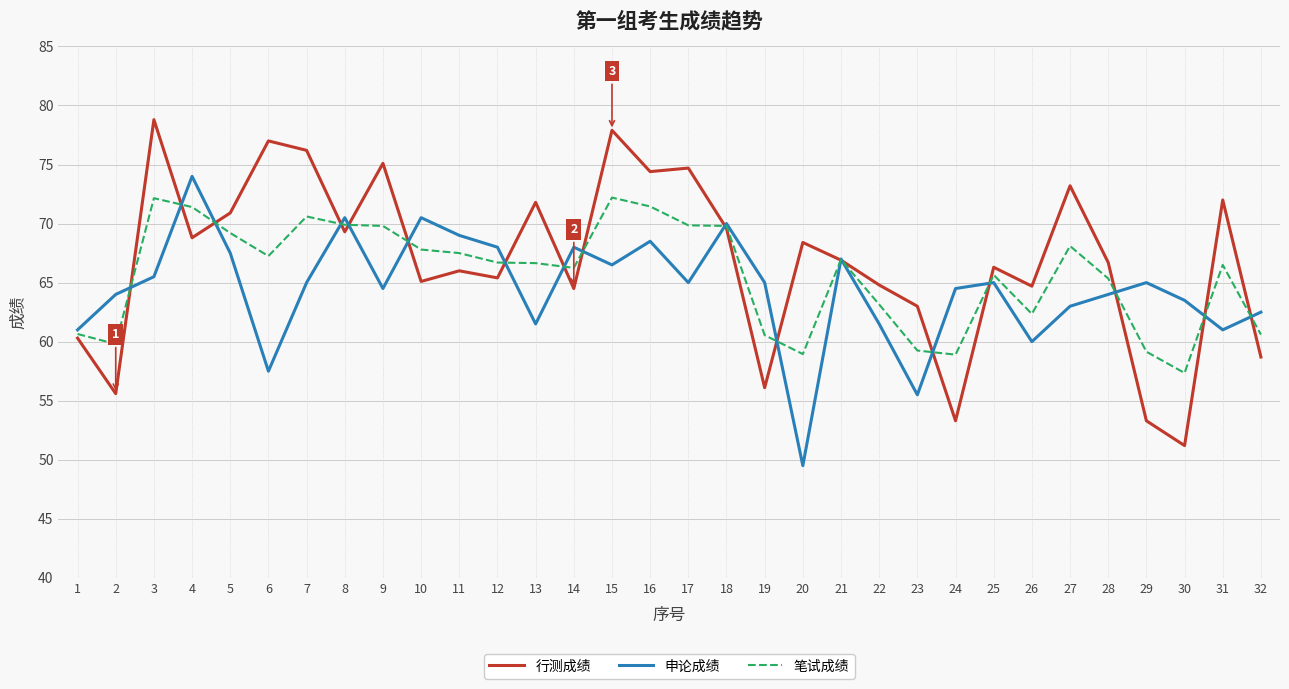

At which category does 行测成绩 reach its first local peak?

3